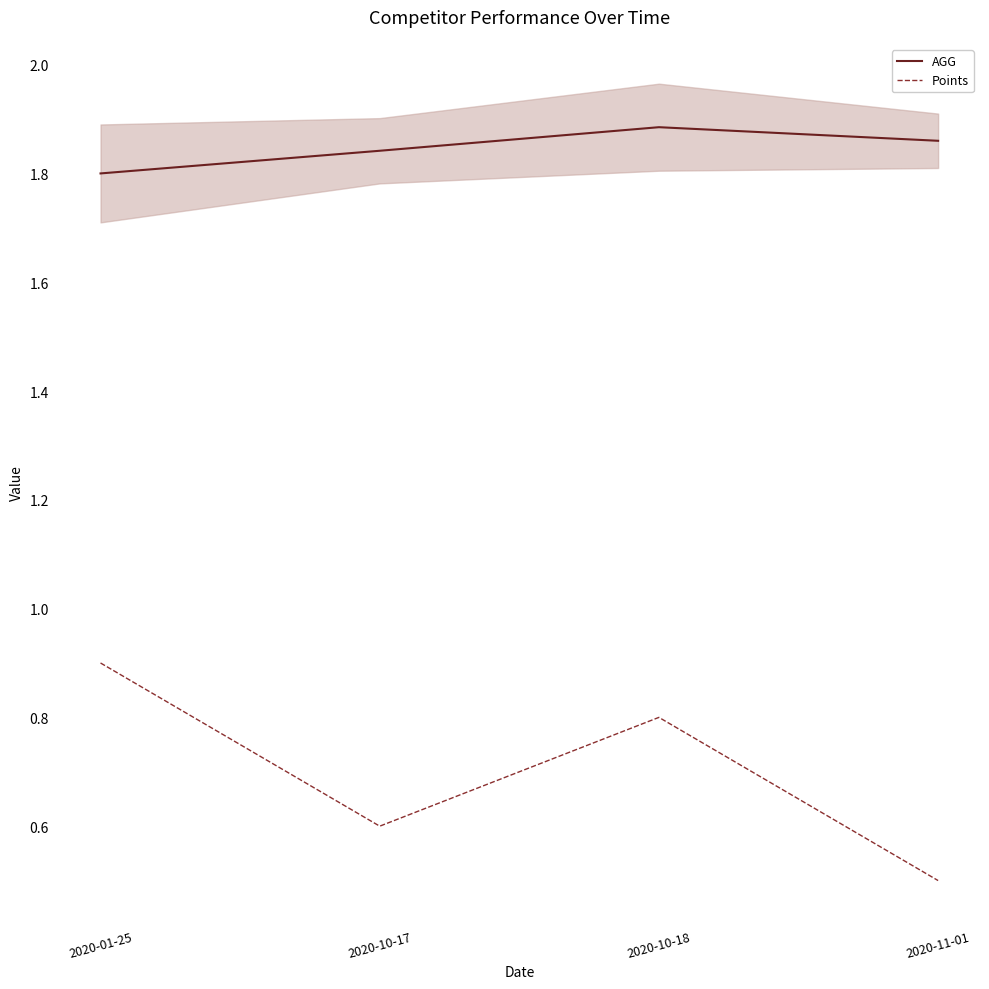

Which has a higher value, 2020-10-17 or 2020-01-25?

2020-10-17